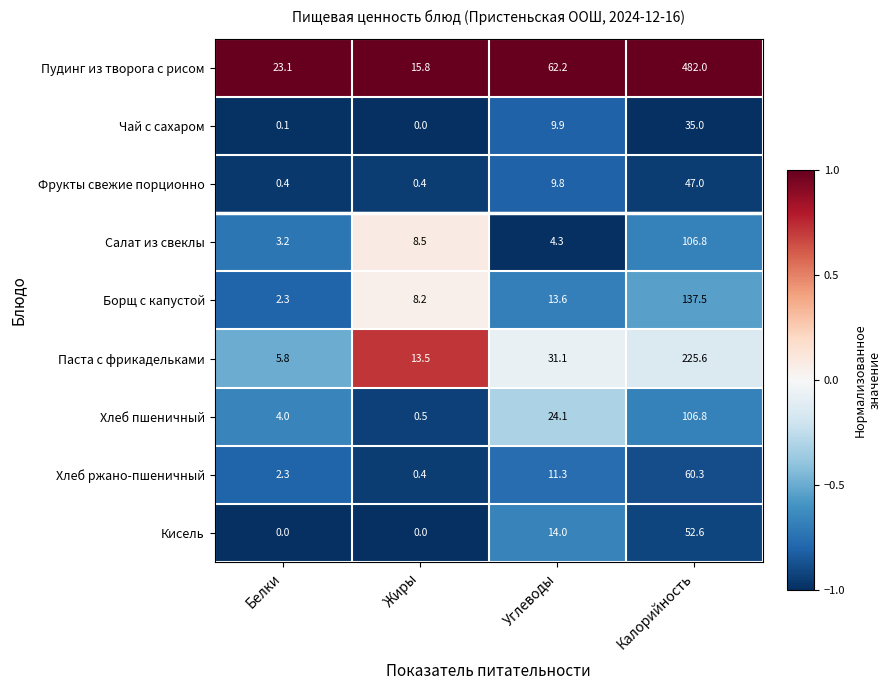

List the labels in order of Паста с фрикадельками value, largest first.

Калорийность, Углеводы, Жиры, Белки